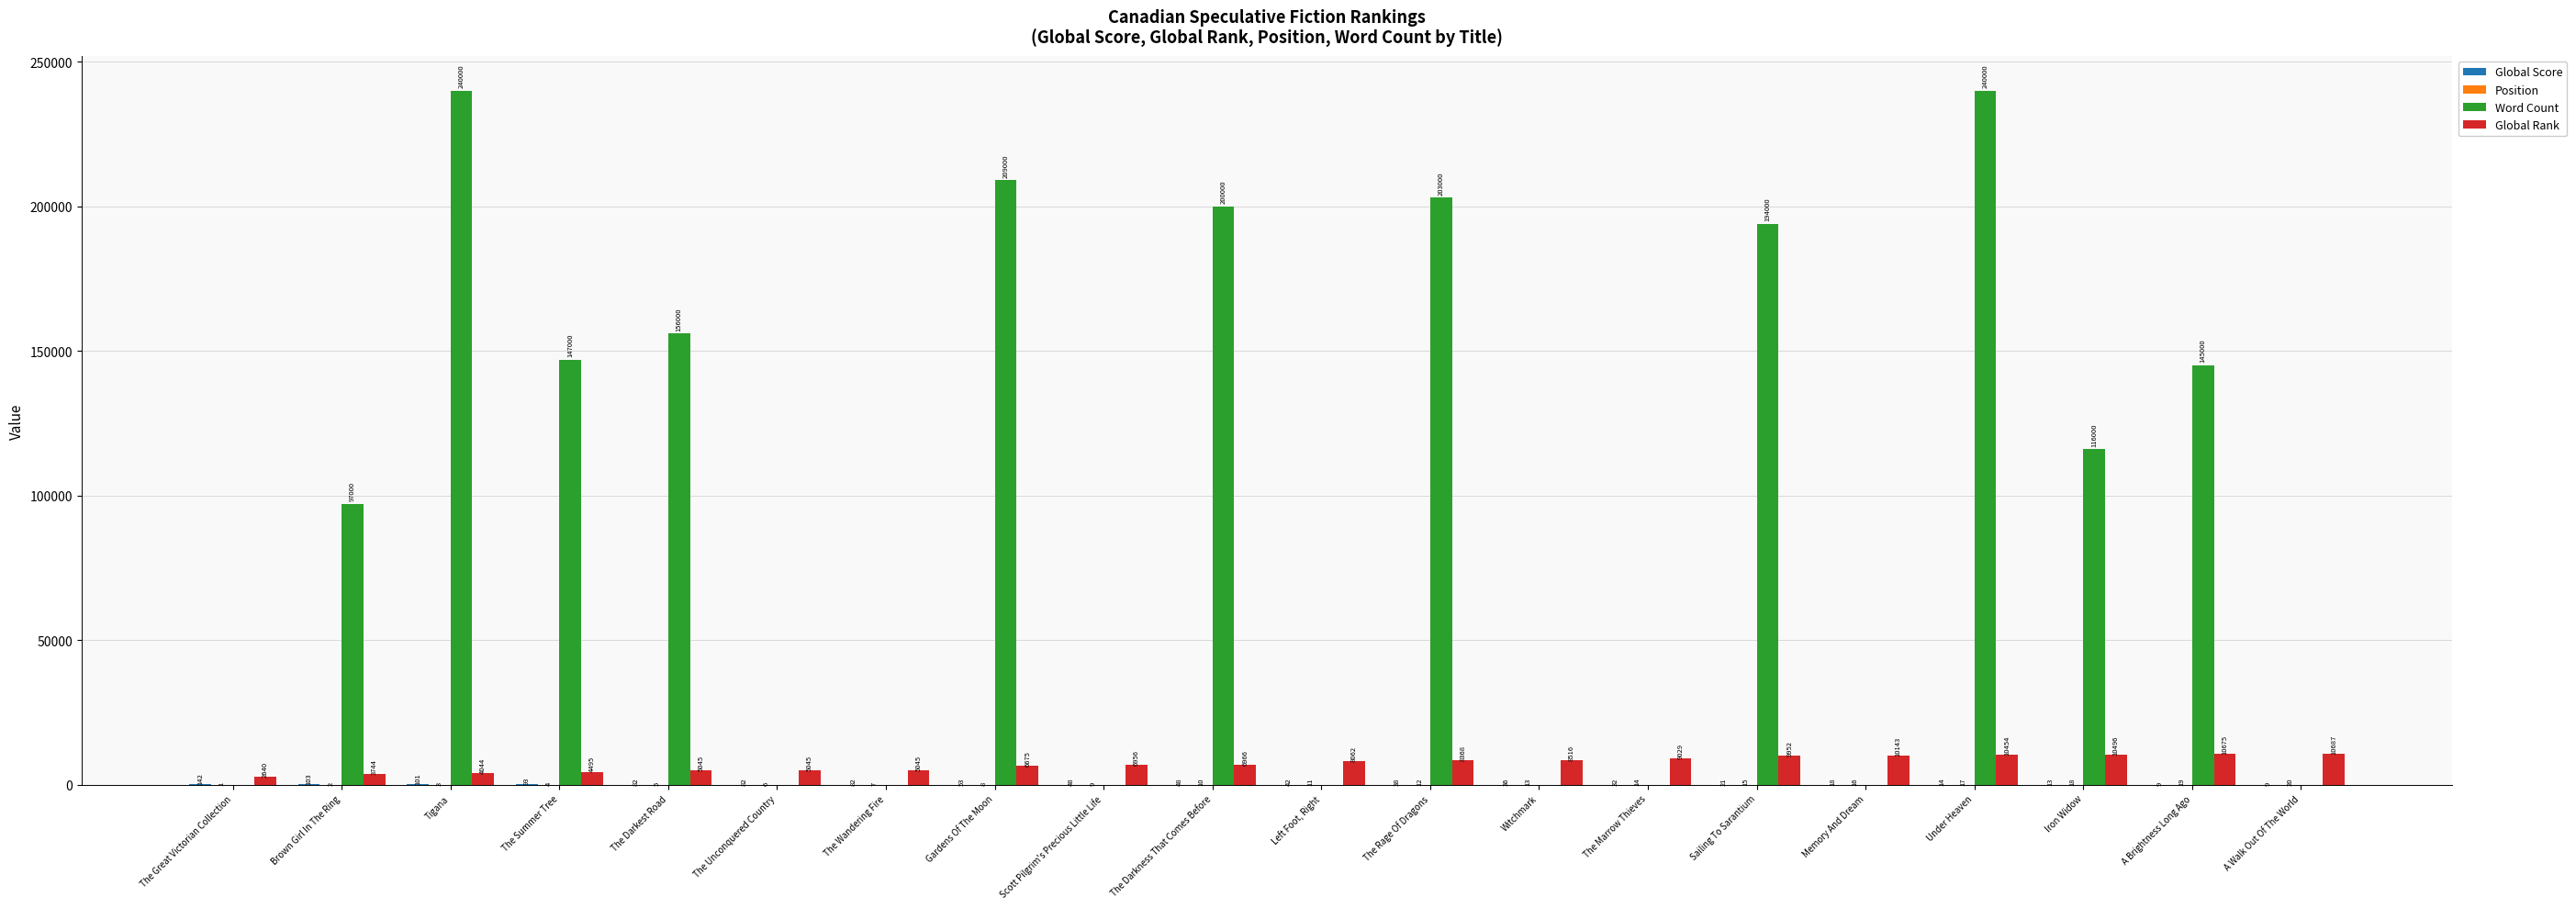

What is the sum of all Global Rank values?

147037